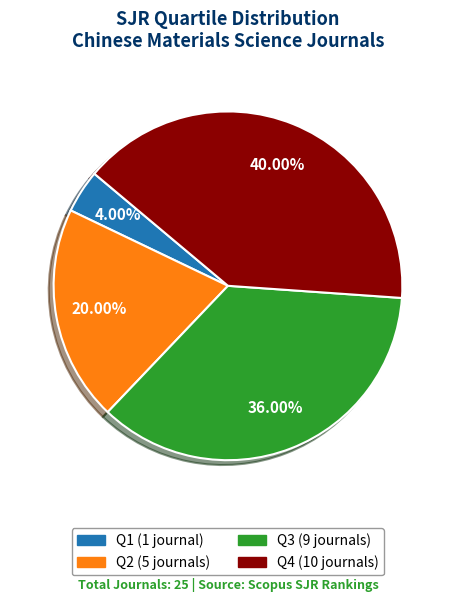

The Q2 slice represents 9% of the pie. True or false?

False